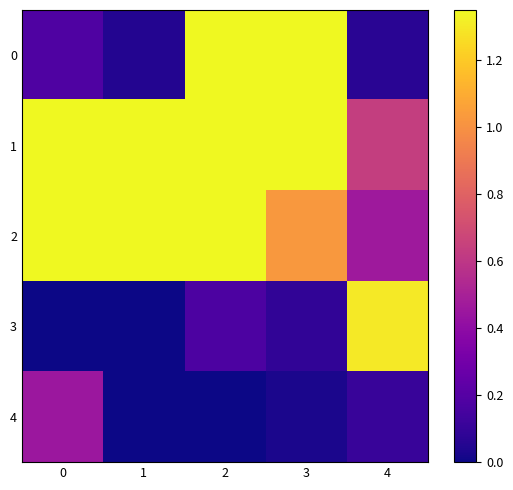

Which category has the highest value across all series?

2